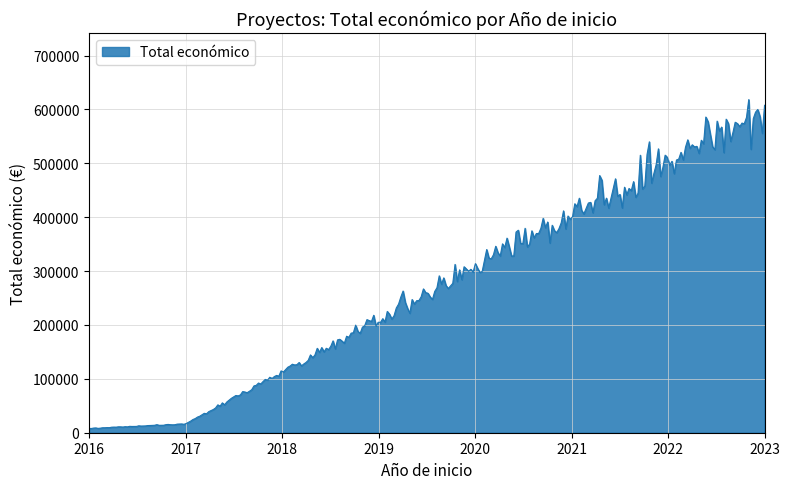

What is the difference between the maximum and minimum values?

610414.2